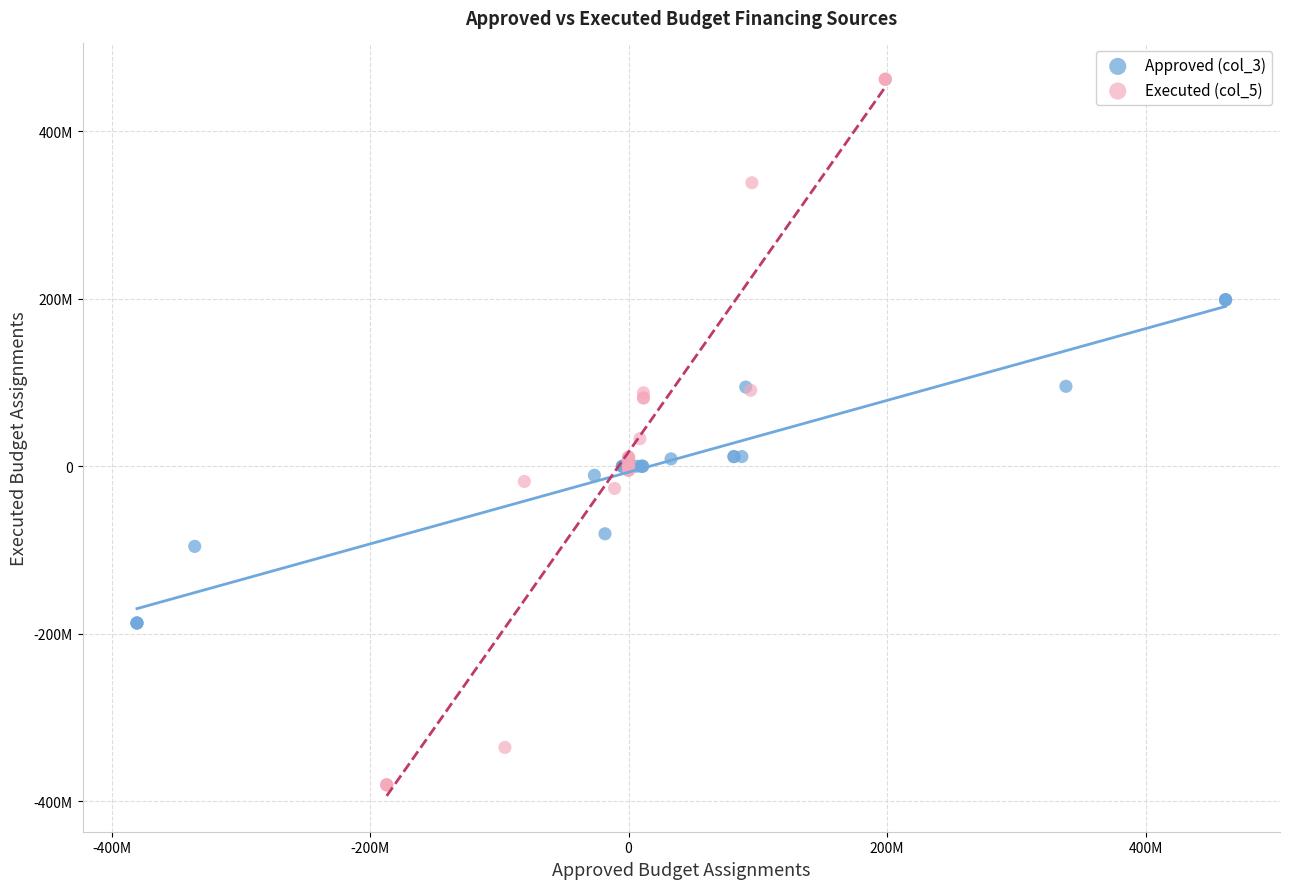

Which series contains the lowest Y value?

Executed (col_5)